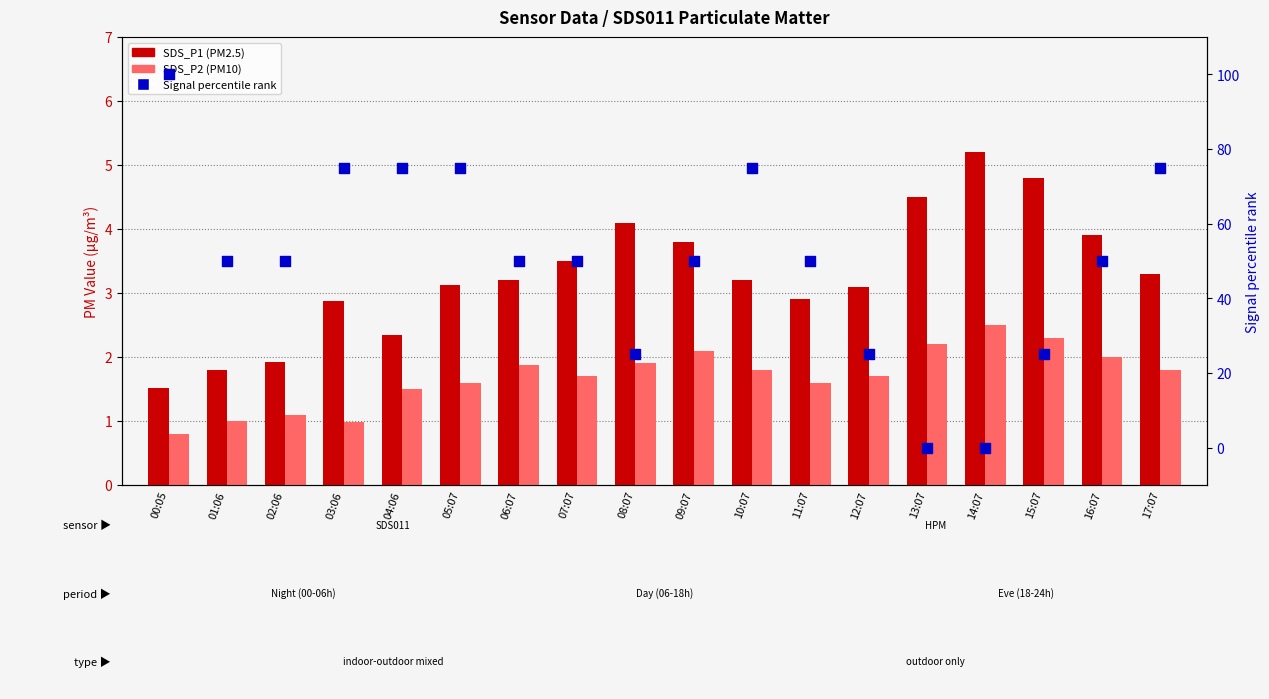

Which series reaches the maximum Y coordinate?

Signal (normalized)